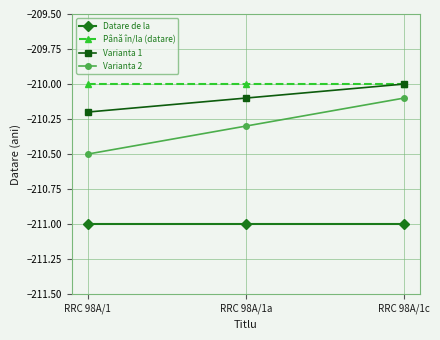

What is the sum of the Până în/la (datare) values at RRC 98A/1a and RRC 98A/1?

-420.0